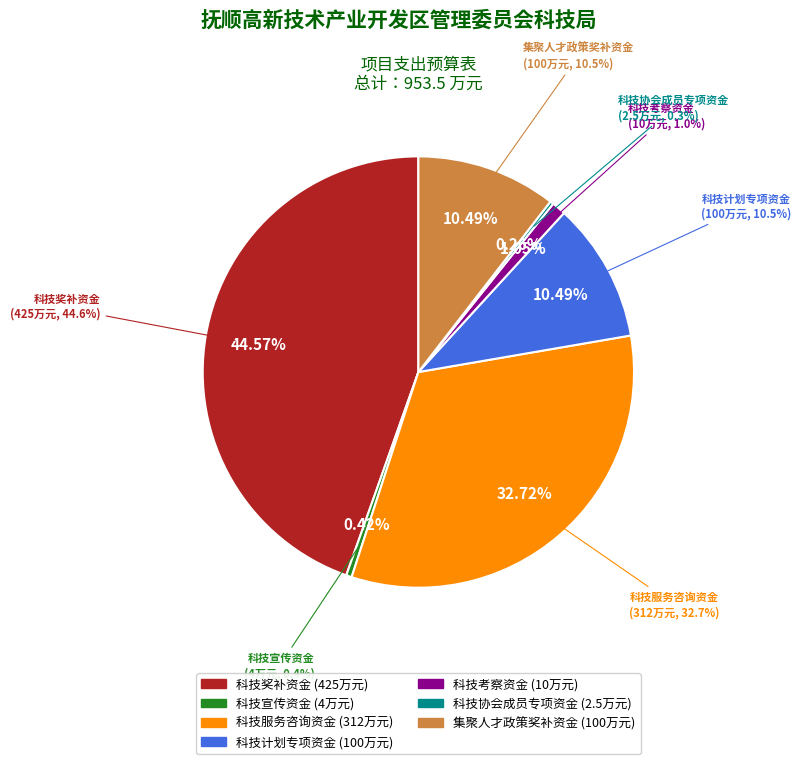

How many segments does this pie chart have?

7